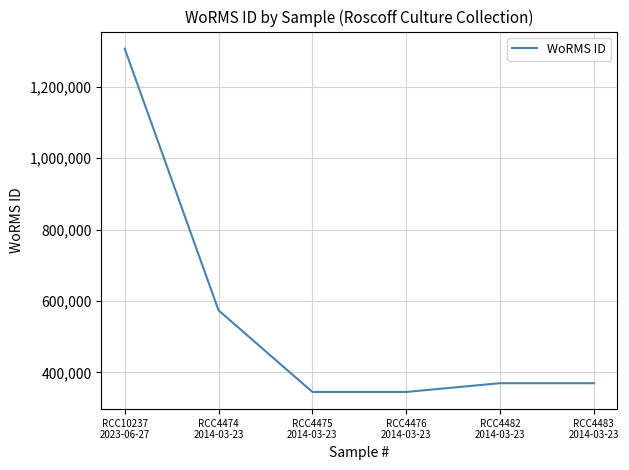

What is the average value?

551872